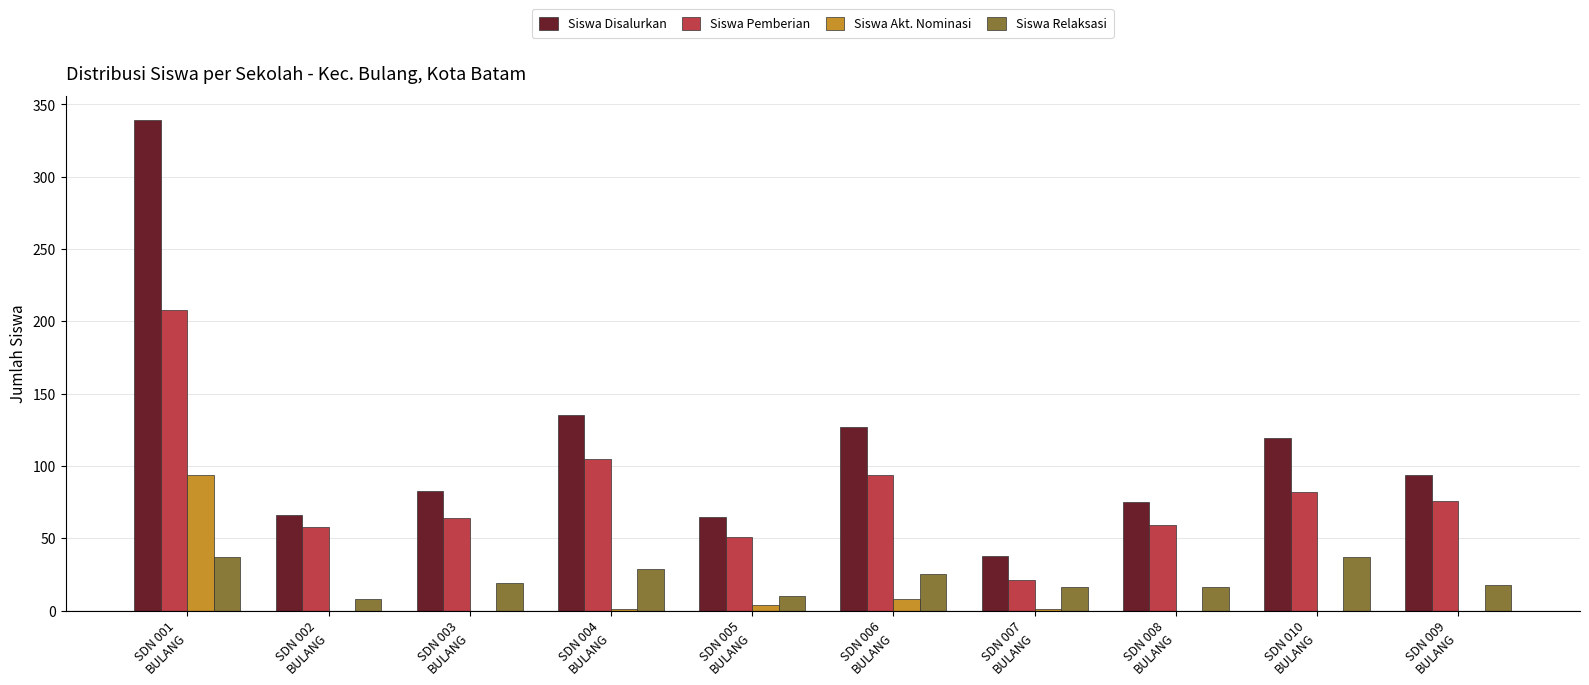

What is the highest value of the Siswa Disalurkan series?

339